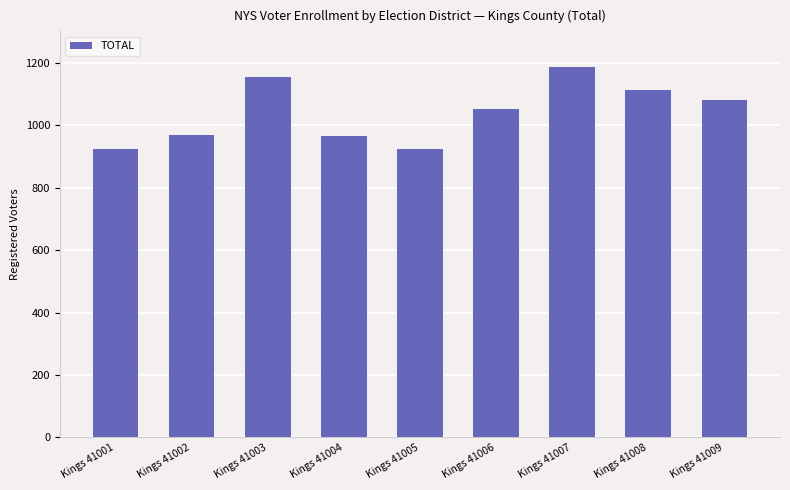

What is the change in value from Kings 41001 to Kings 41008?

+188